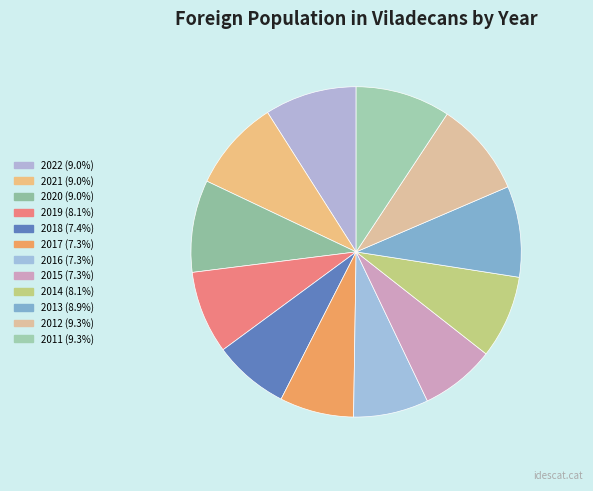

Rank the categories by value from lowest to highest.

2017, 2015, 2016, 2018, 2019, 2014, 2013, 2021, 2022, 2020, 2012, 2011